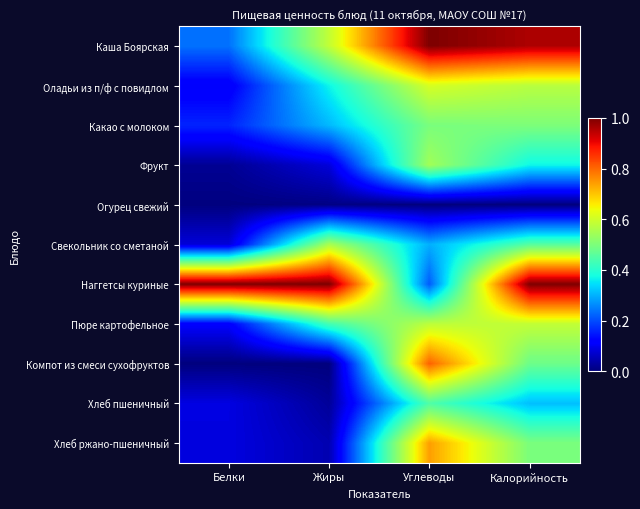

Between Калорийность and Жиры, which is larger?

Калорийность